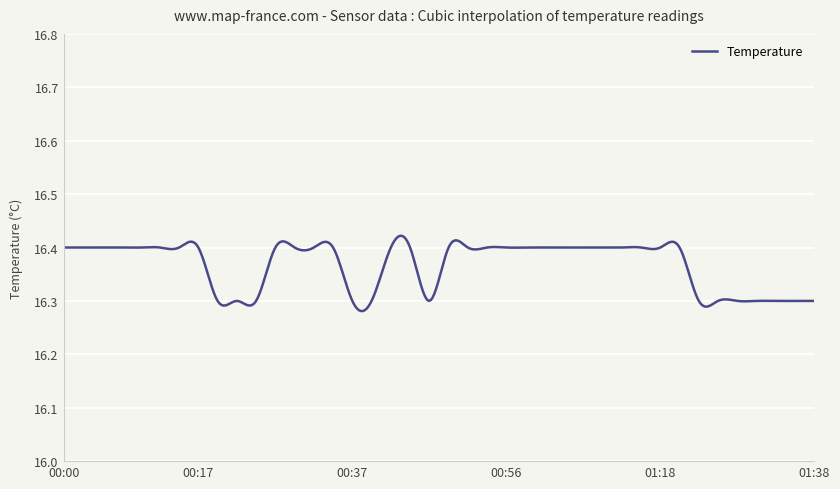

Reading left to right, what are all the values shown in this chart?

16.4	16.4	16.4	16.4	16.4	16.4	16.4	16.4	16.3	16.3	16.3	16.4	16.4	16.4	16.4	16.3	16.3	16.4	16.4	16.3	16.4	16.4	16.4	16.4	16.4	16.4	16.4	16.4	16.4	16.4	16.4	16.4	16.4	16.3	16.3	16.3	16.3	16.3	16.3	16.3